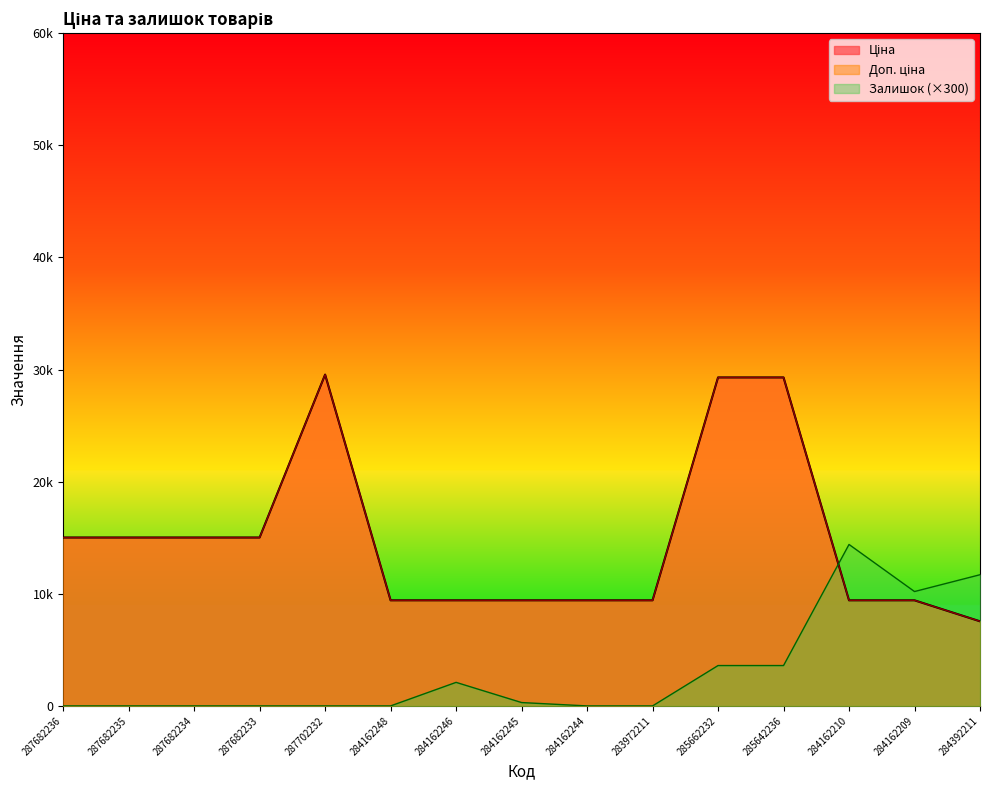

Where is Залишок nearest to the value 7200?

284162209